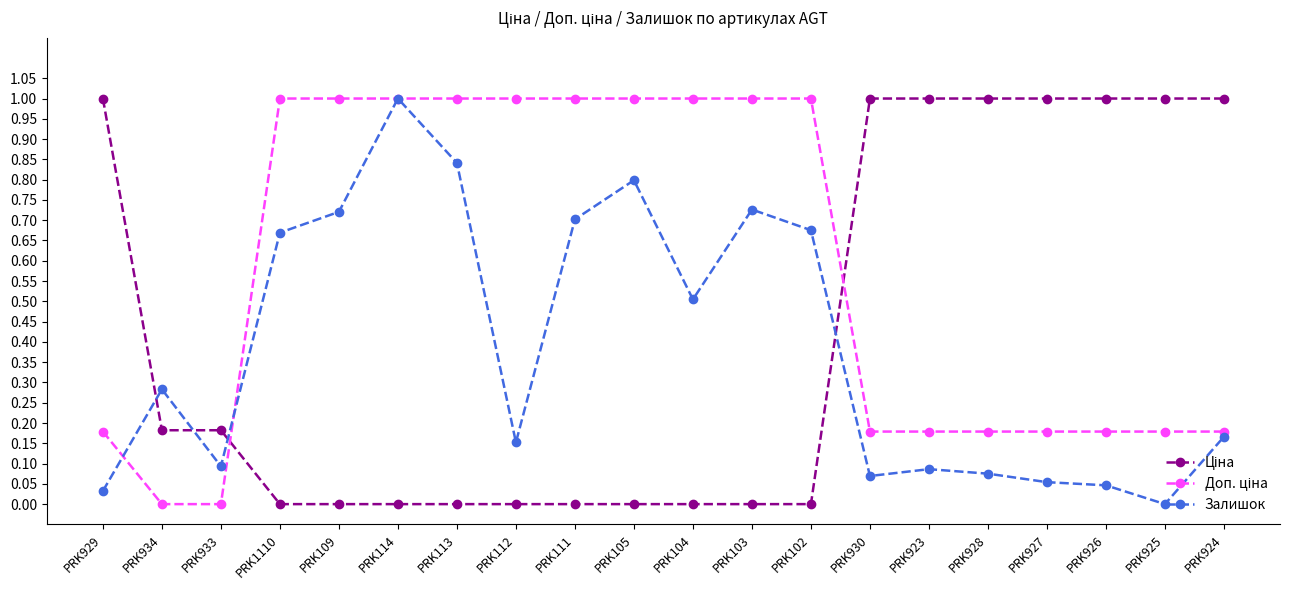

At which category is the sum across all series the highest?

PRK114